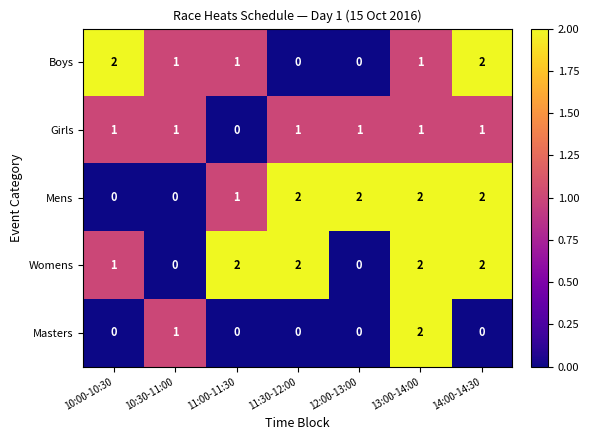

What is the sum of all Boys values?

7